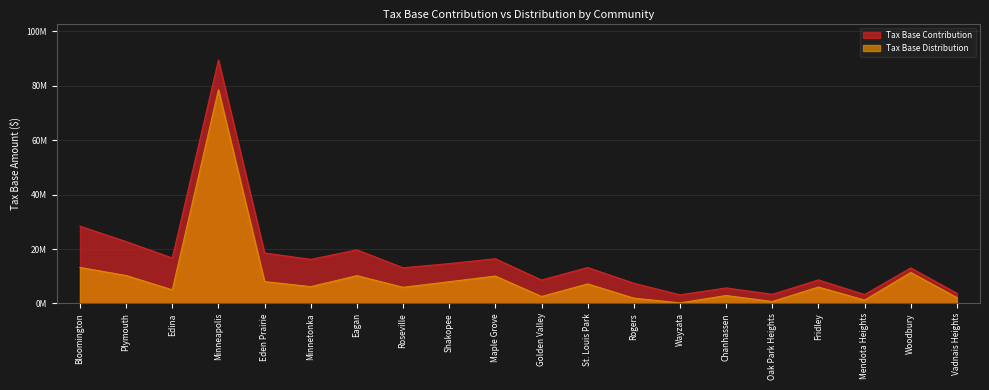

How many interior local peaks does the Tax Base Contribution series have?

7